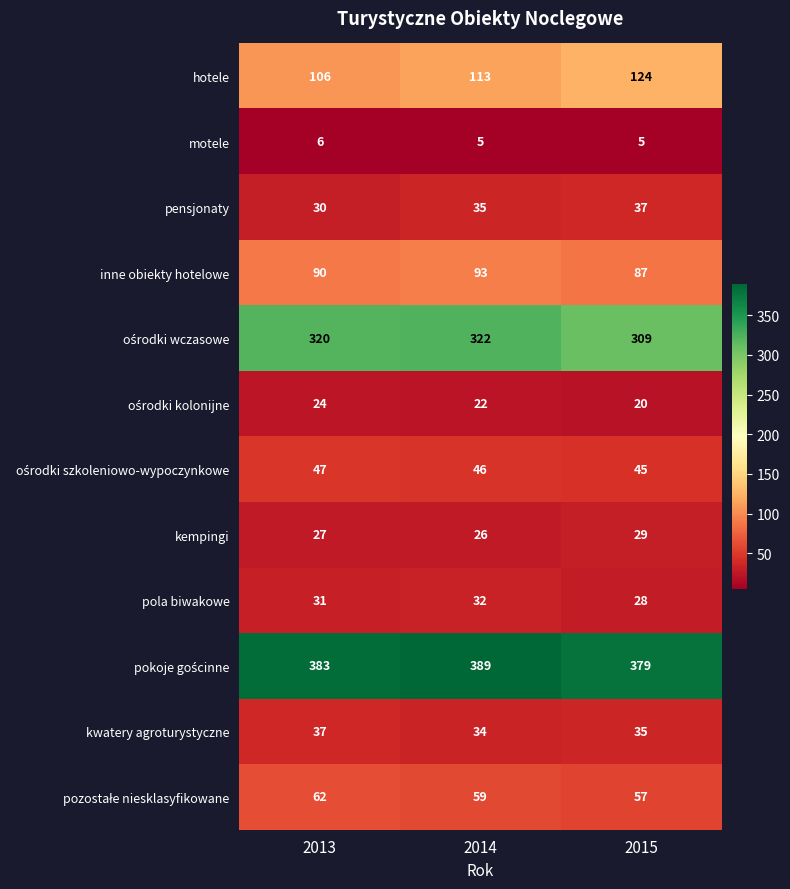

What is the sum of the kempingi values at 2014 and 2013?

53